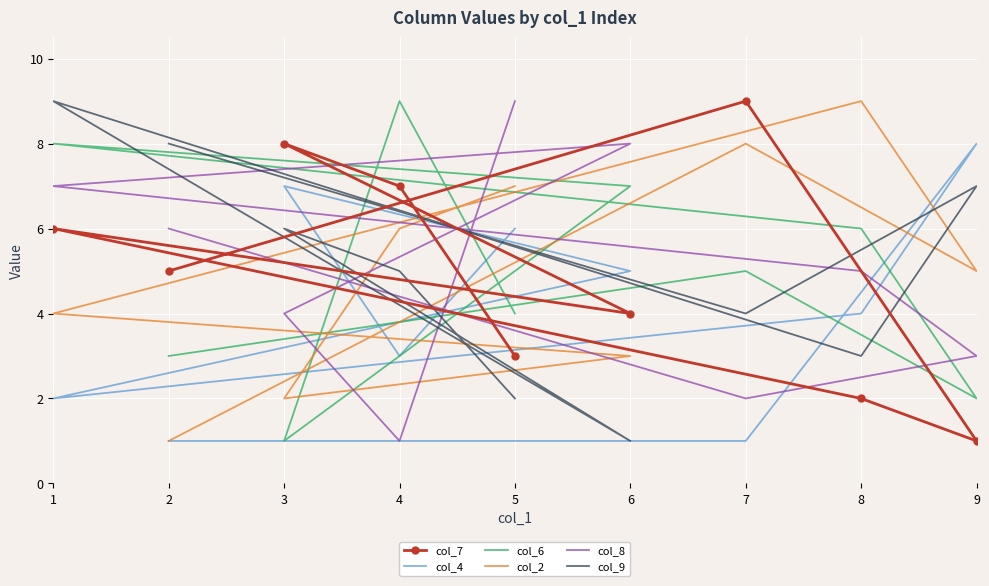

What is the average value of the col_6 series?

5